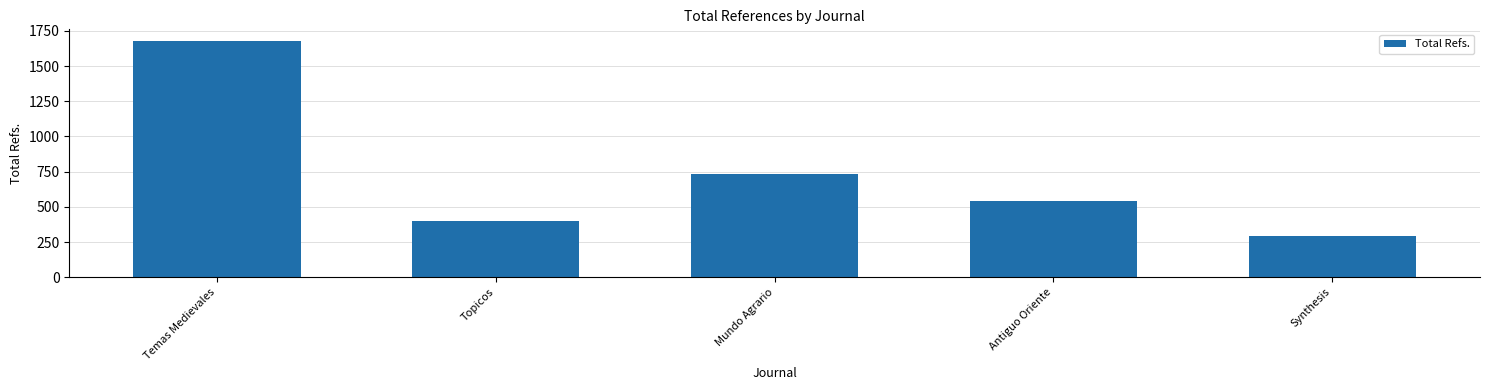

Between Topicos and Antiguo Oriente, which is larger?

Antiguo Oriente